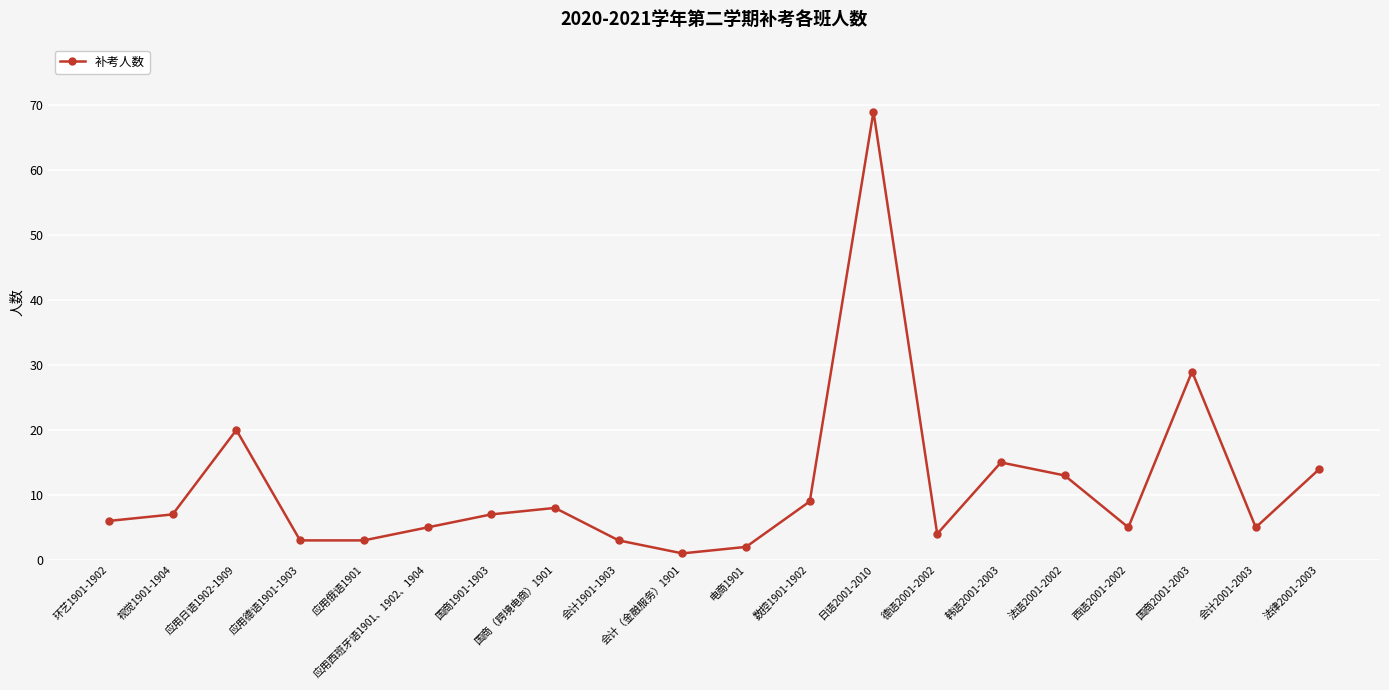

What is the ratio of the value at 数控1901-1902 to the value at 会计1901-1903?

3.0